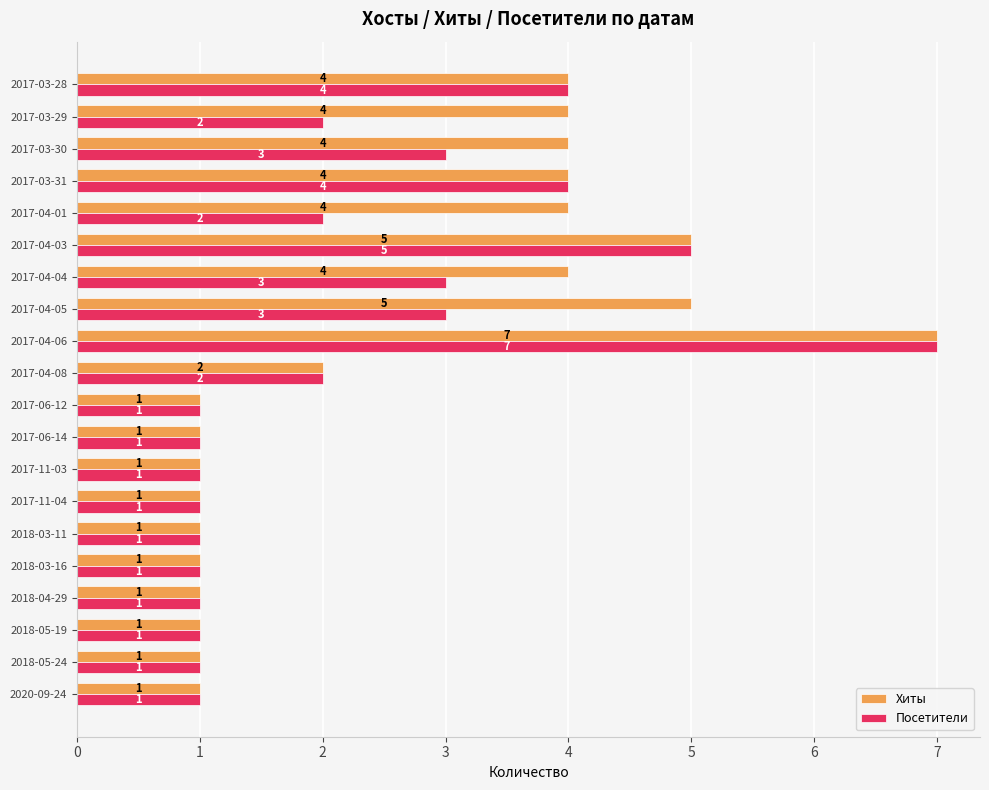

List the series in order of their overall mean, highest first.

Хиты, Посетители